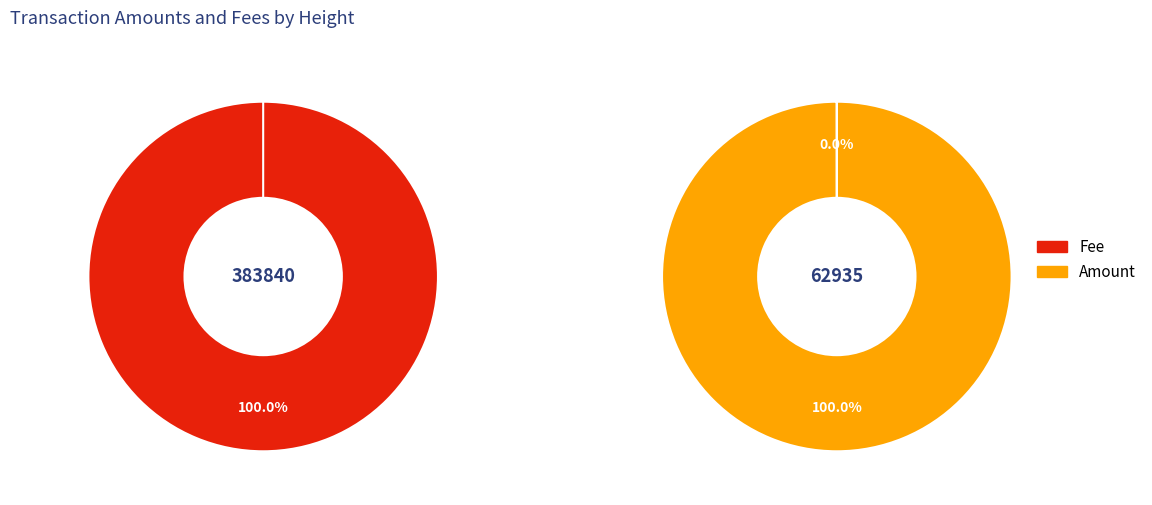

Do 62935 and 383840 together represent more than half of the pie?

Yes